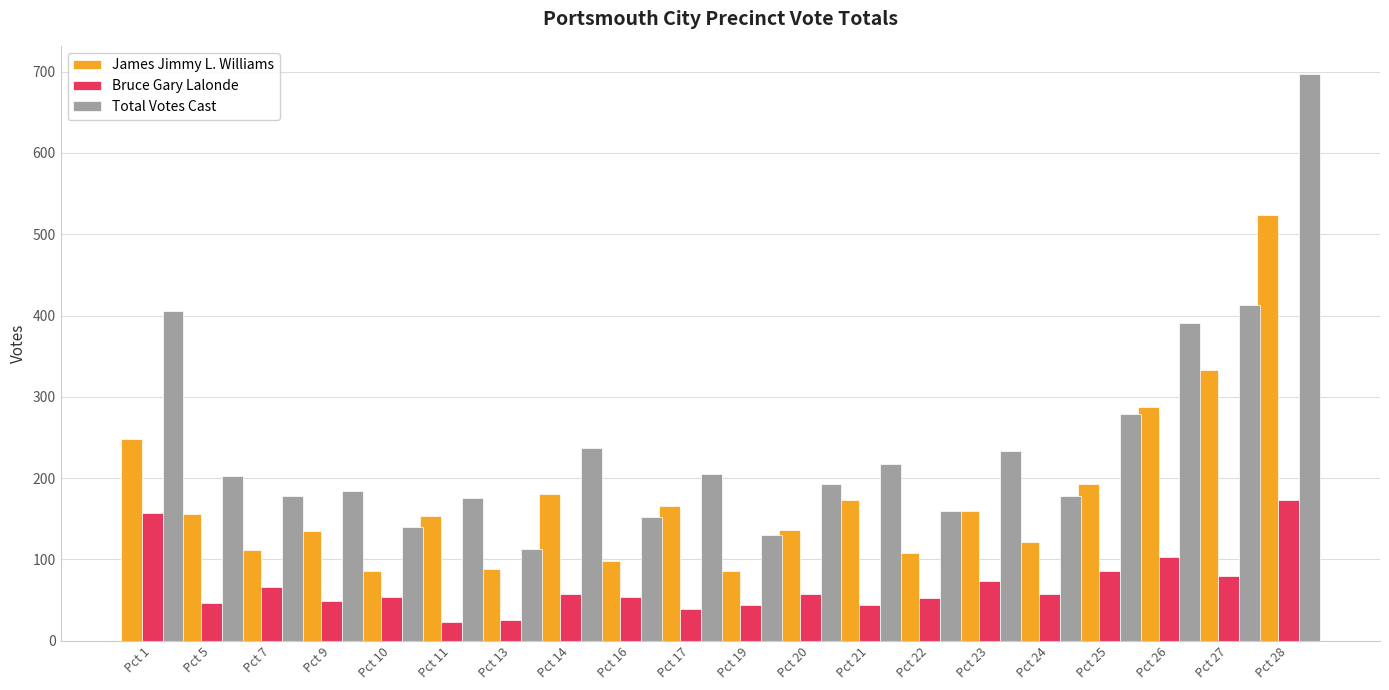

How many bars are there in total?

60